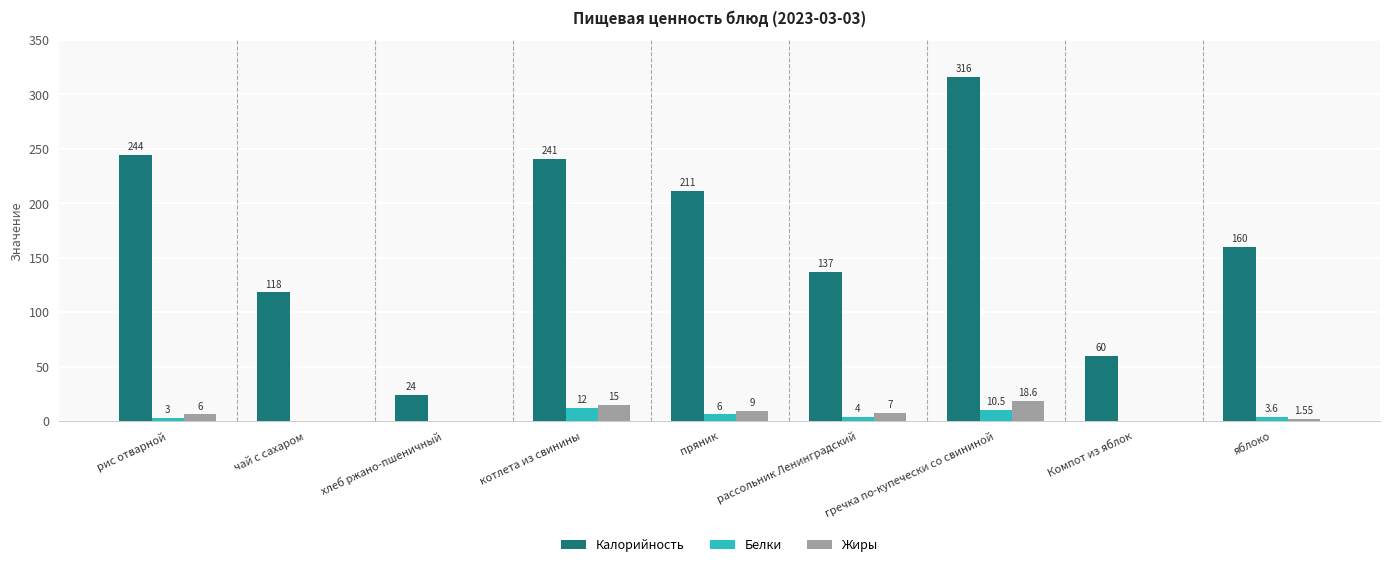

Which series has the largest total across all categories?

Калорийность